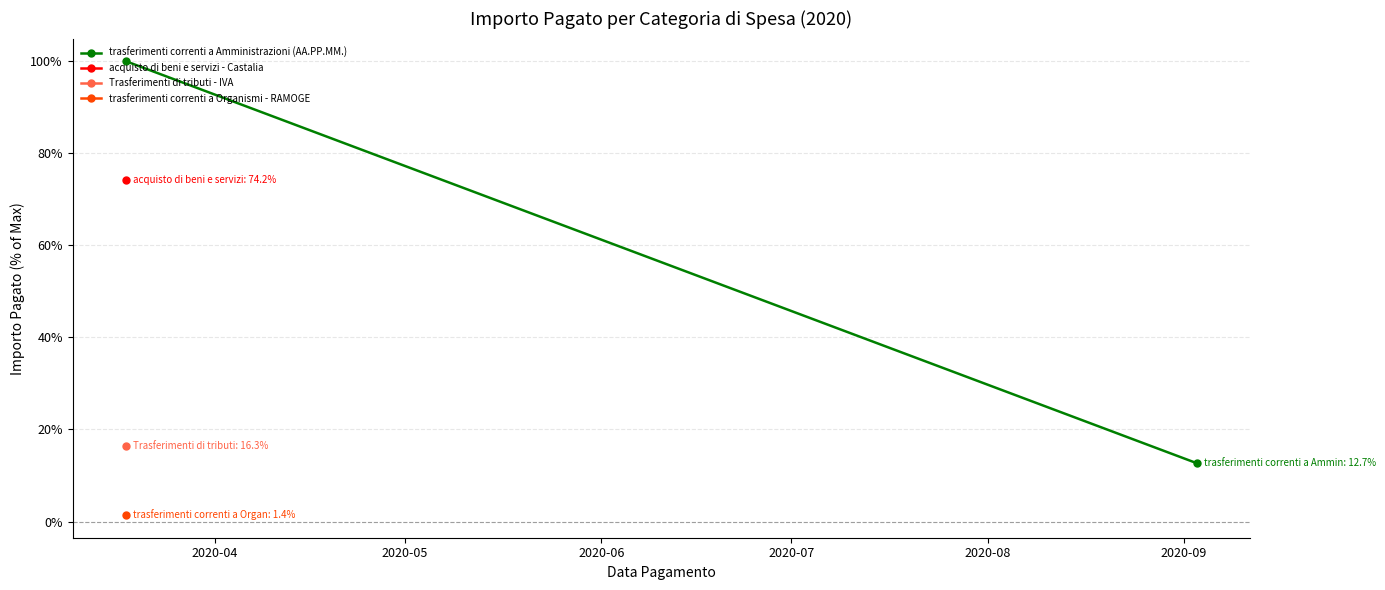

What is the greatest value displayed?

100.0